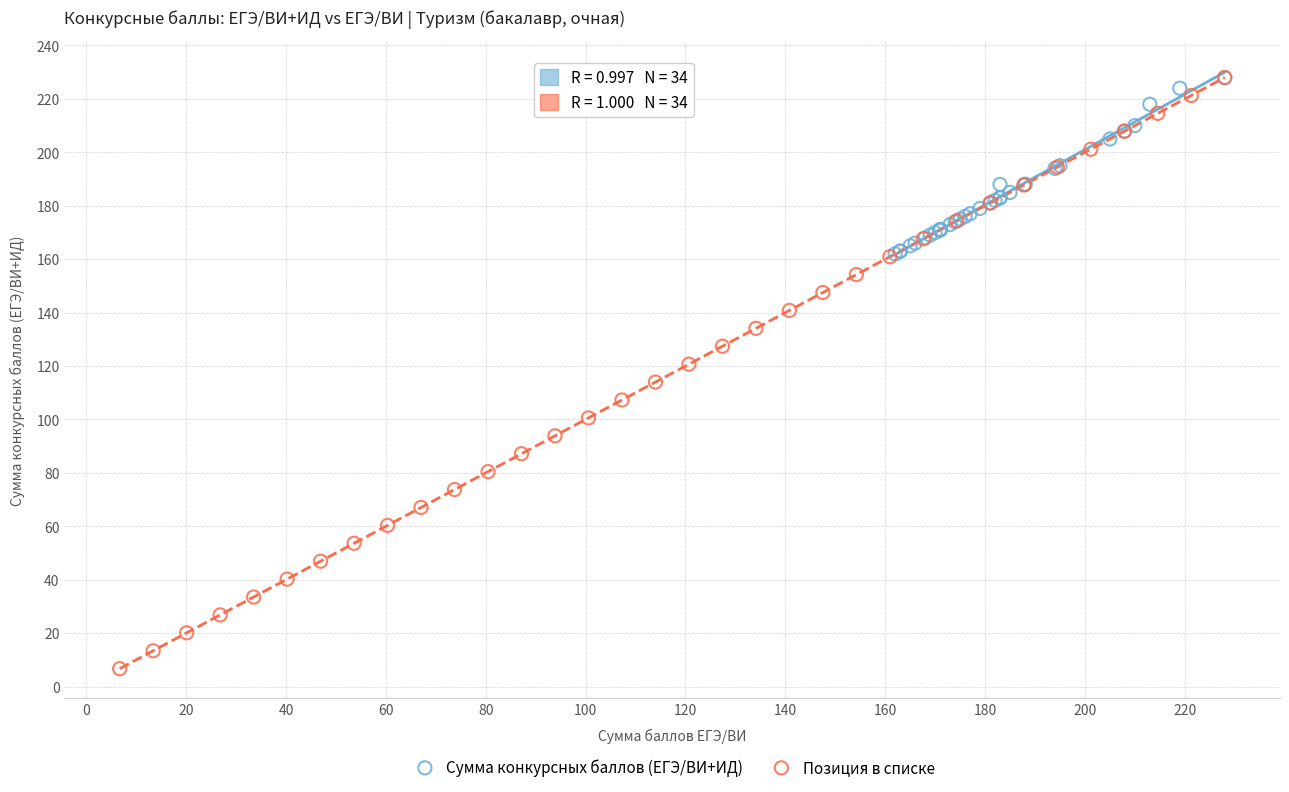

Which series reaches the minimum Y coordinate?

Позиция в списке